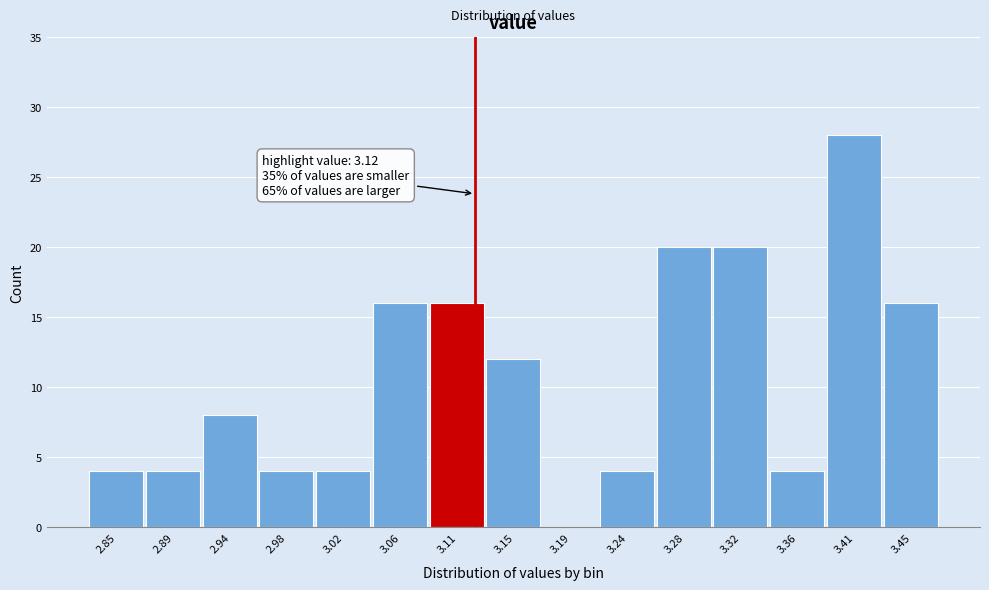

Which range on the x-axis has the tallest bar?

3.385 to 3.425